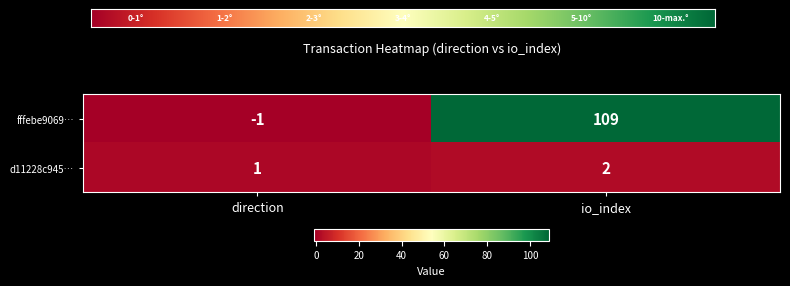

Reading left to right, what are all the values shown in this chart?

fffebe9069…: direction=-1	io_index=109
d11228c945…: direction=1	io_index=2